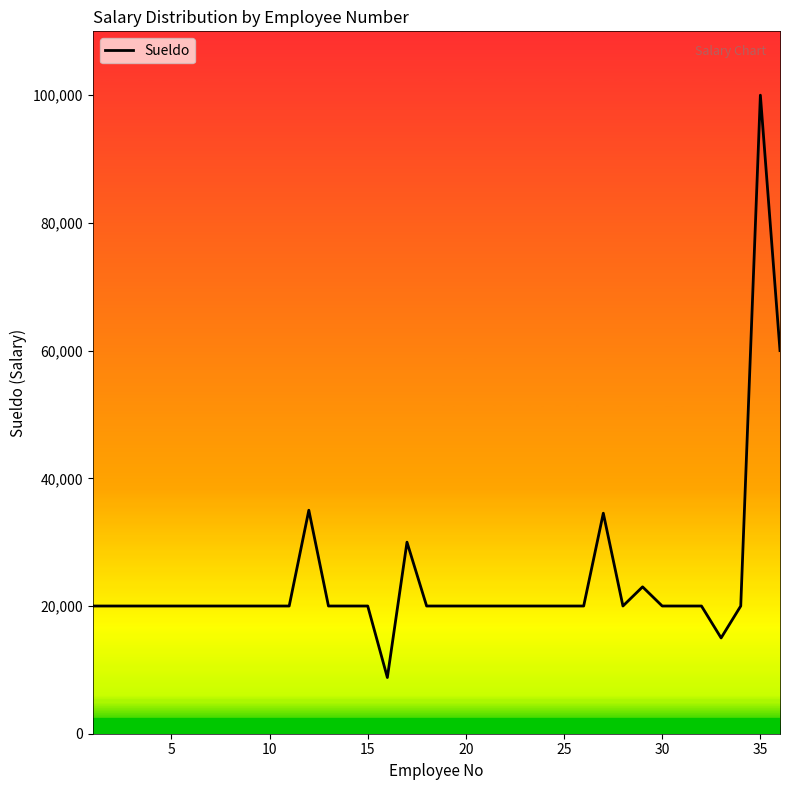

Reading left to right, extract all data points from this chart.

20000.0	20000.0	20000.0	20000.0	20000.0	20000.0	20000.0	20000.0	20000.0	20000.0	20000.0	35000.0	20000.0	20000.0	20000.0	8800.0	30000.0	20000.0	20000.0	20000.0	20000.0	20000.0	20000.0	20000.0	20000.0	20000.0	34534.5	20000.0	23000.0	20000.0	20000.0	20000.0	15000.0	20000.0	100000.0	60000.0